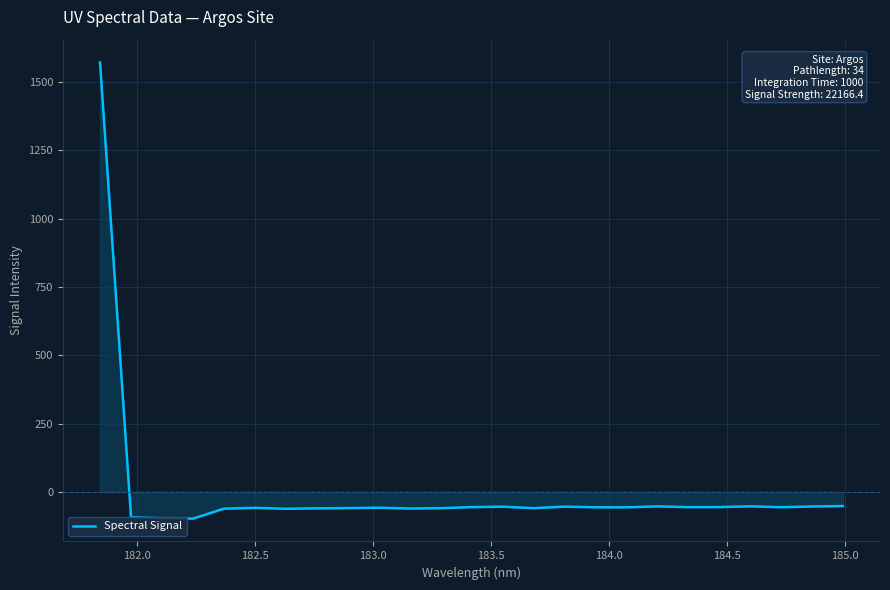

How many lines are shown in the chart?

1